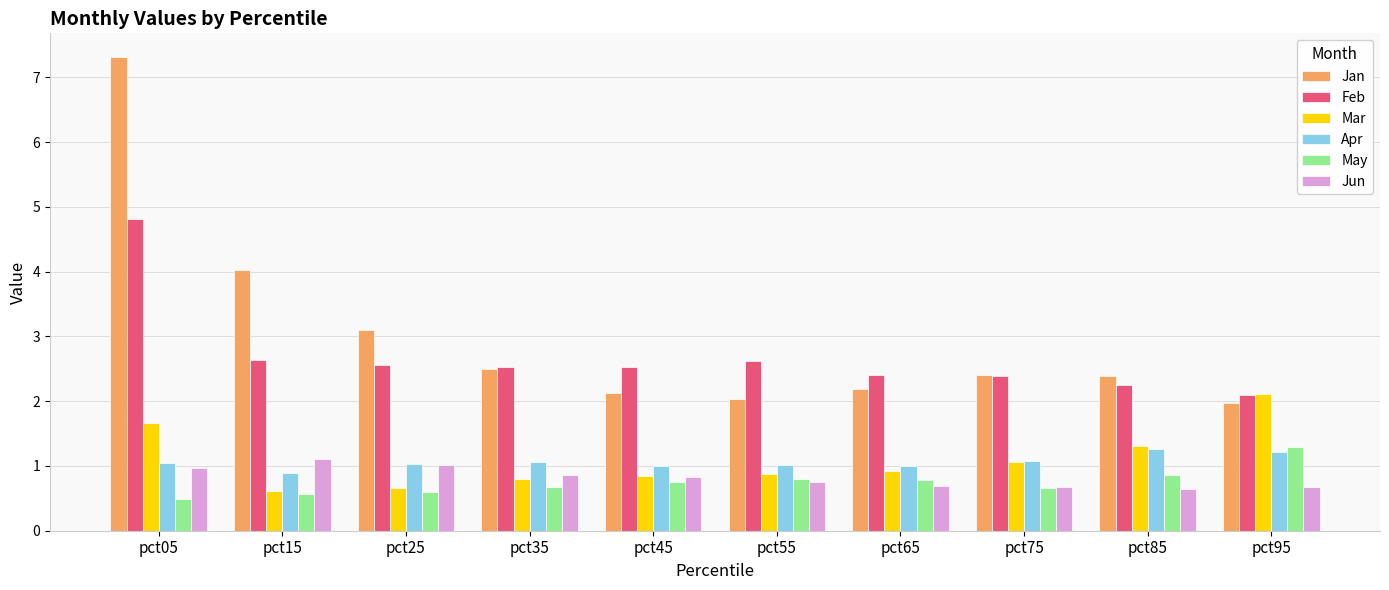

What is the average value of the Feb series?

2.7